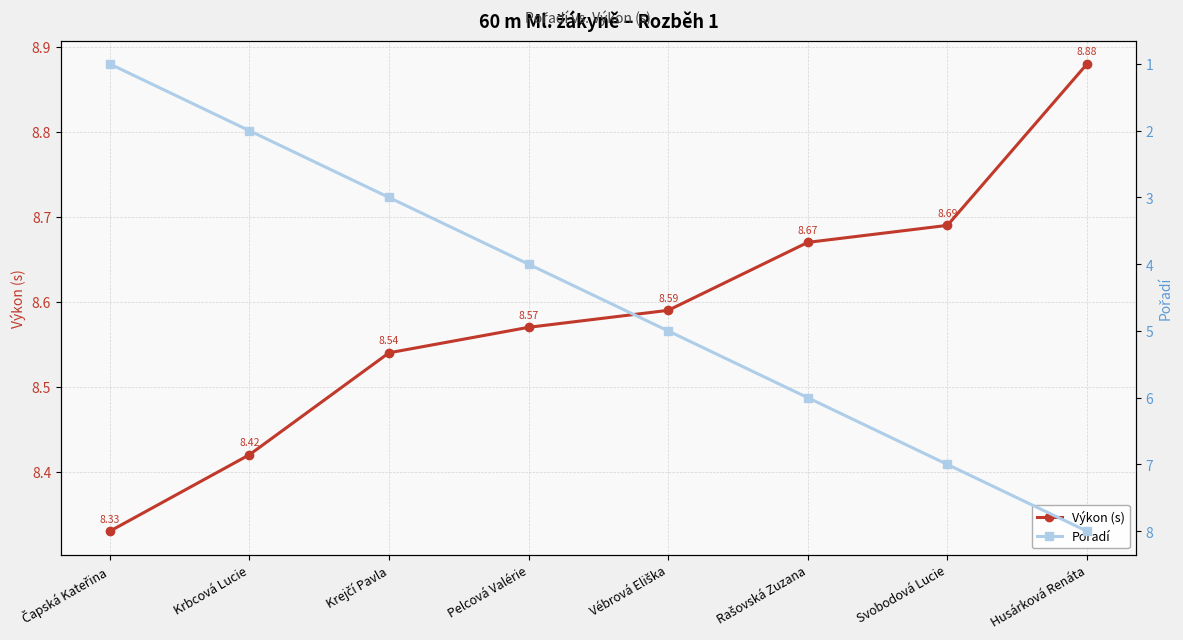

List the labels in order of Pořadí value, smallest first.

Čapská Kateřina, Krbcová Lucie, Krejčí Pavla, Pelcová Valérie, Vébrová Eliška, Rašovská Zuzana, Svobodová Lucie, Husárková Renáta